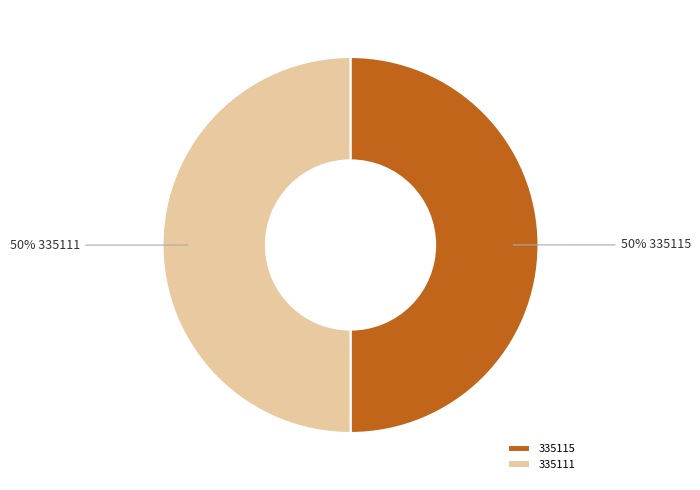

Do 335111 and 335115 together represent more than half of the pie?

Yes